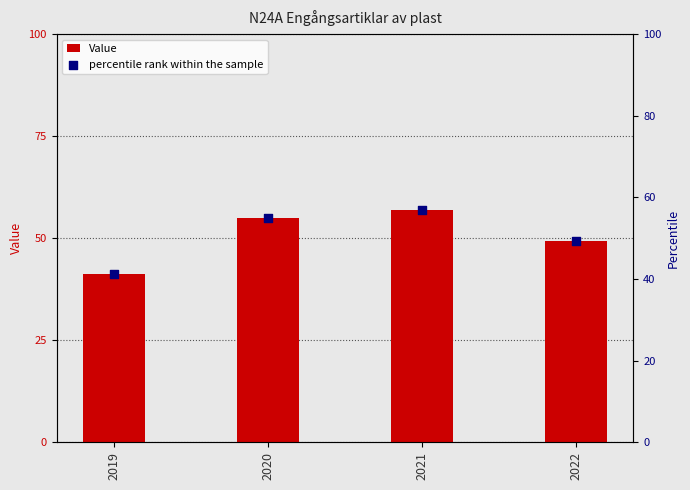

What are all the series names shown in the legend?

Value, percentile rank within the sample